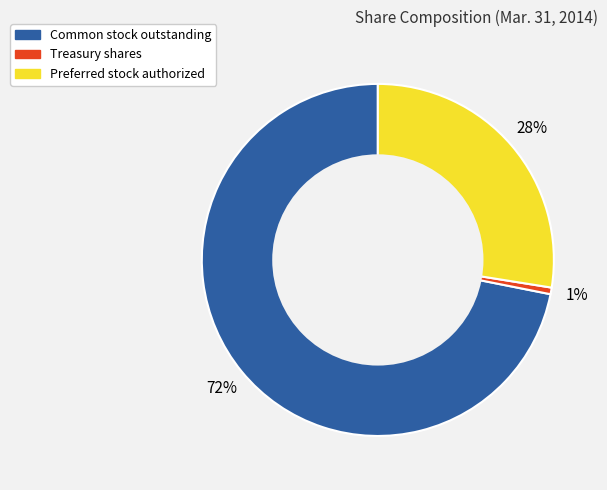

To the nearest percent, what percentage of the pie is Preferred stock authorized?

28%